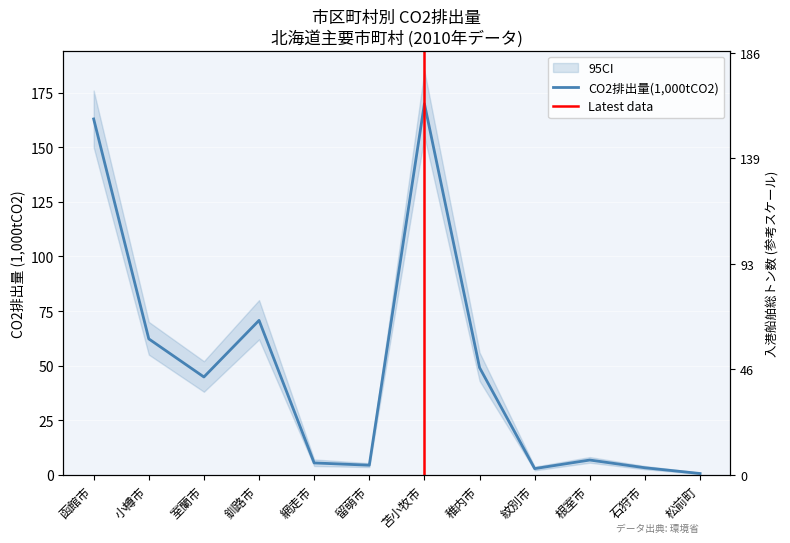

What is the change in value from 函館市 to 松前町?

-162.4